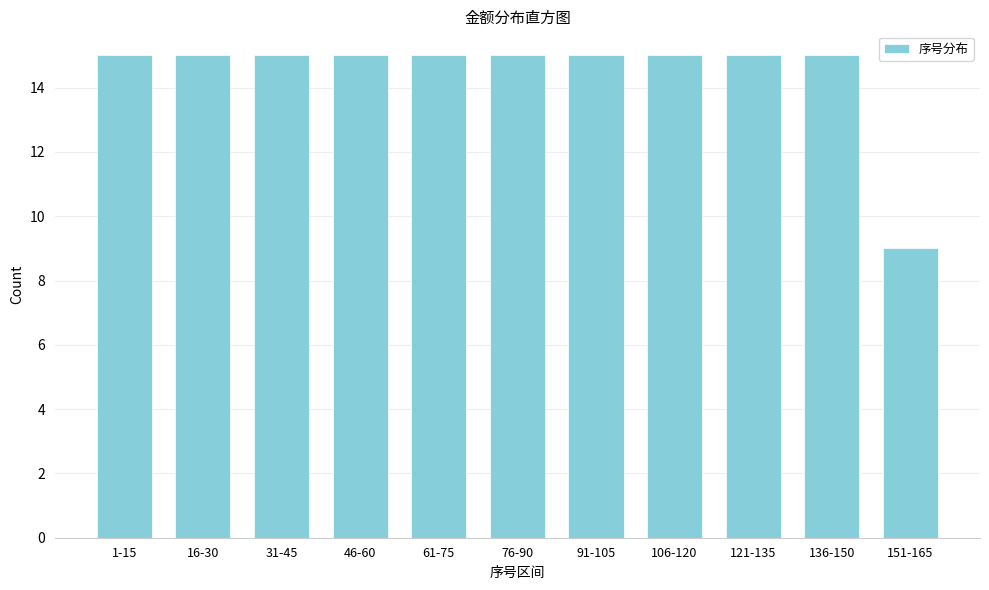

Reading right to left, extract all data points from this chart.

9	15	15	15	15	15	15	15	15	15	15